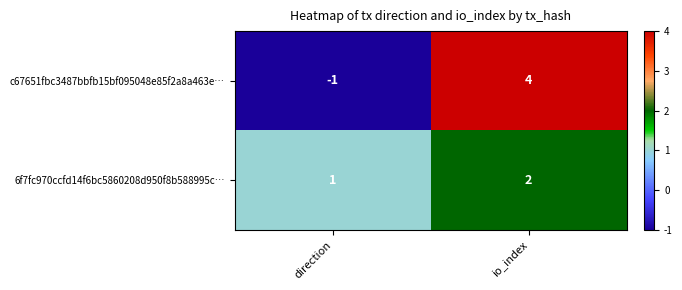

Reading right to left, transcribe all the data shown in this chart.

c67651fbc3487bbfb15bf095048e85f2a8a463e…: 4	-1
6f7fc970ccfd14f6bc5860208d950f8b588995c…: 2	1